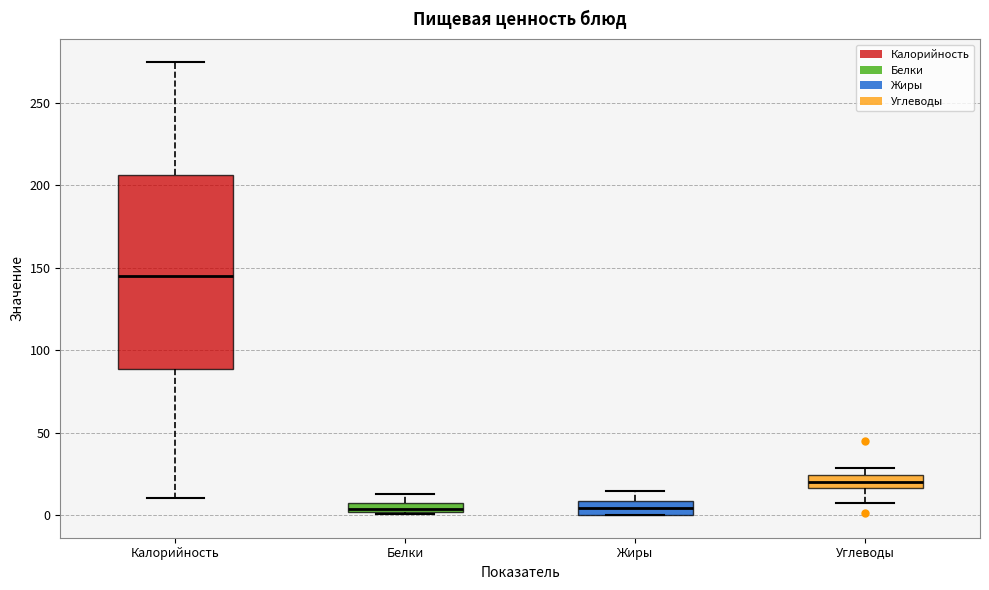

Where is the upper edge of the box for Жиры on the y-axis? The values are not printed on the chart, so give them approximately, as read against the axis.

10